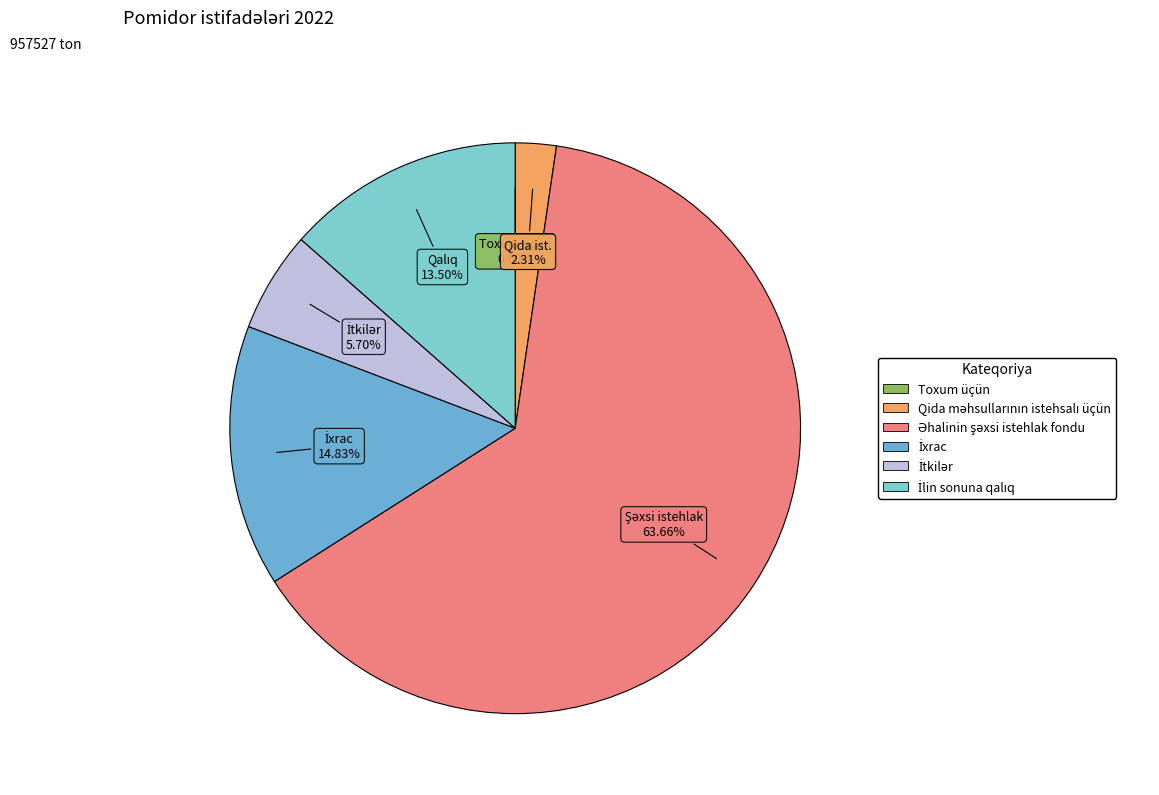

What is the majority slice?

Əhalinin şəxsi istehlak fondu